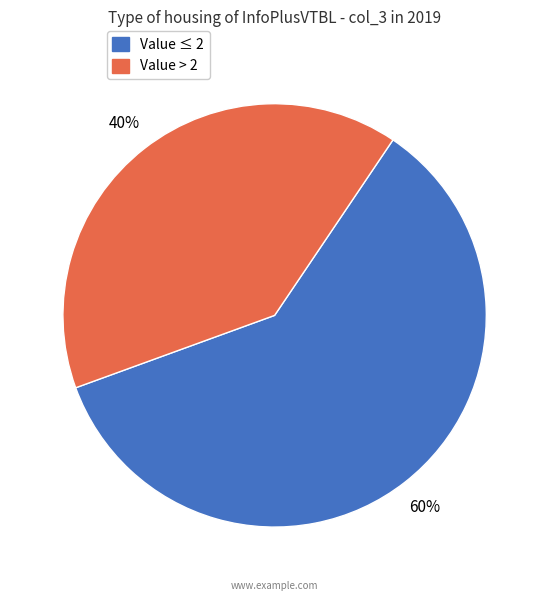

To the nearest percent, what is the average slice percentage?

50%